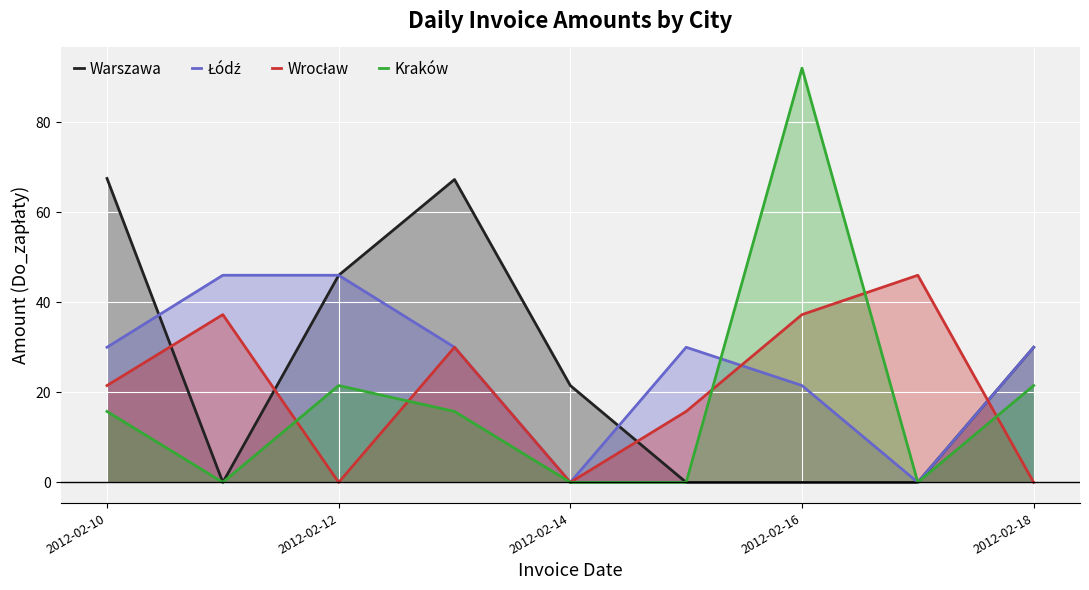

What is the difference between the second highest and minimum values in the Wrocław series?

37.2